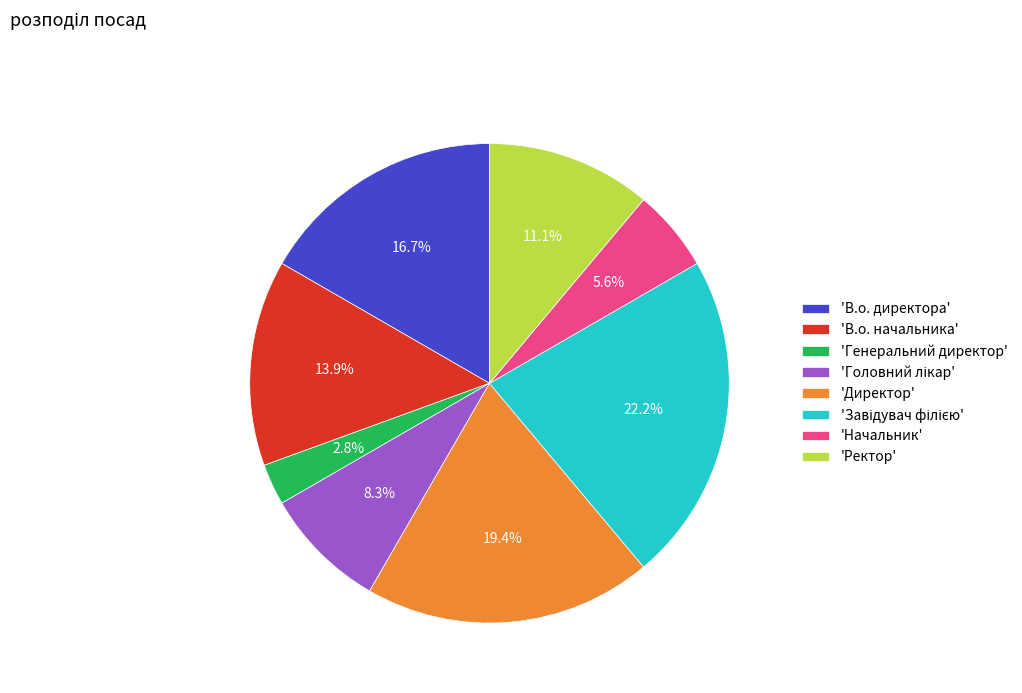

Is there any slice that represents more than half of the pie?

No